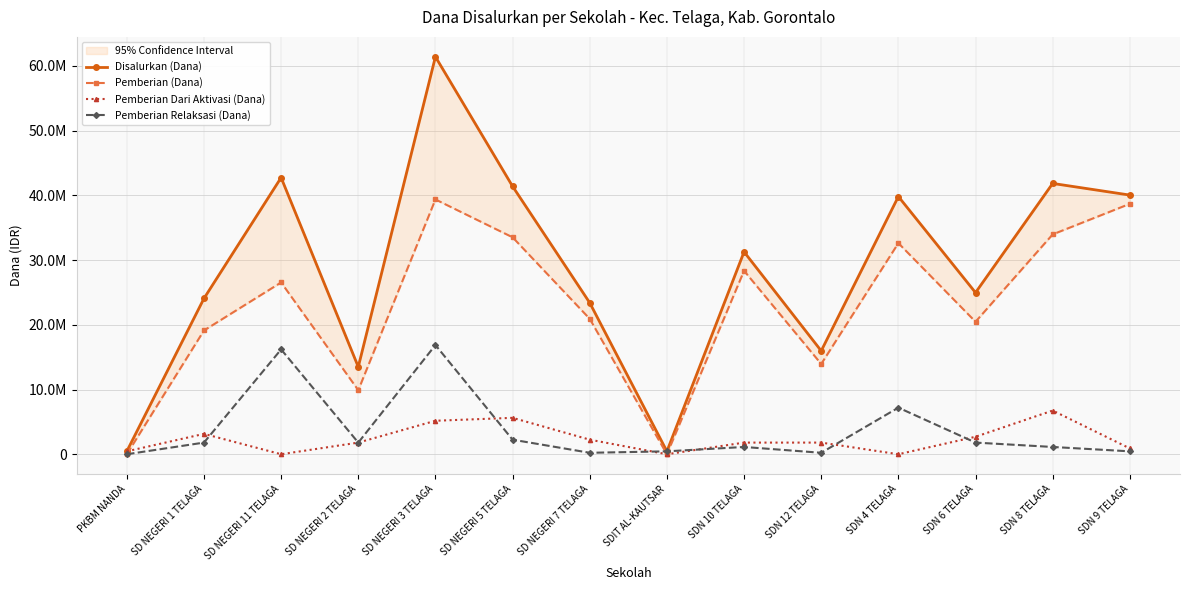

How many values in Pemberian (Dana) are above zero?

12